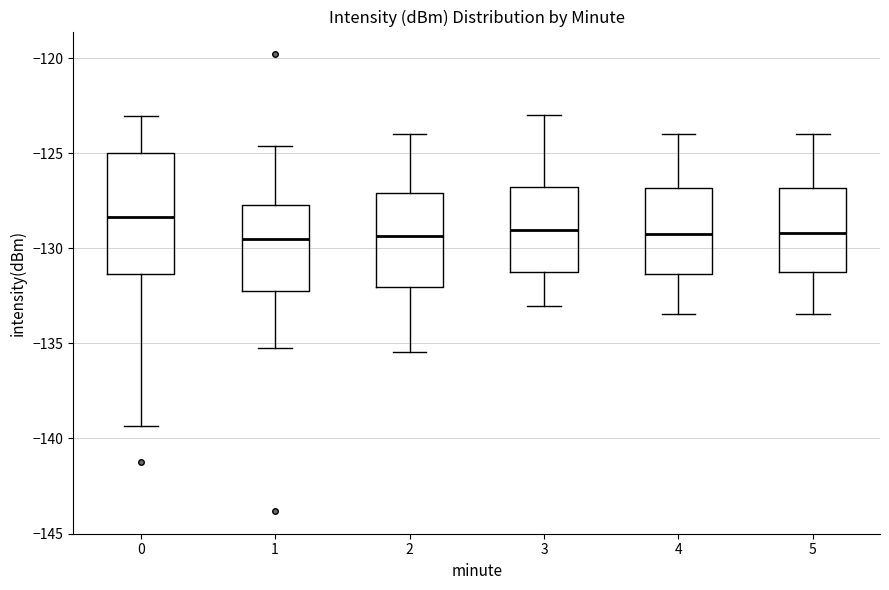

Reading left to right, read every box against the y-axis: the position of its median line, the range the box covers, and the ends of its whiskers. The values are not printed on the chart, so give them approximately, as read against the axis.

0: median -128.5, box -131.5 to -125.0, whiskers -139.5 to -123.0
1: median -129.5, box -132.0 to -127.5, whiskers -135.0 to -124.5
2: median -129.5, box -132.0 to -127.0, whiskers -135.5 to -124.0
3: median -129.0, box -131.0 to -127.0, whiskers -133.0 to -123.0
4: median -129.0, box -131.5 to -127.0, whiskers -133.5 to -124.0
5: median -129.0, box -131.0 to -127.0, whiskers -133.5 to -124.0